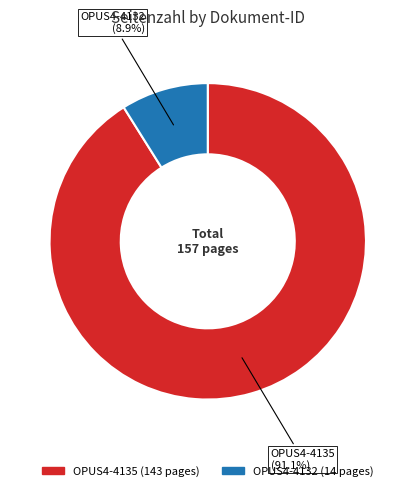

To the nearest percent, what is the difference between the OPUS4-4135 and OPUS4-4132 slice percentages?

82%